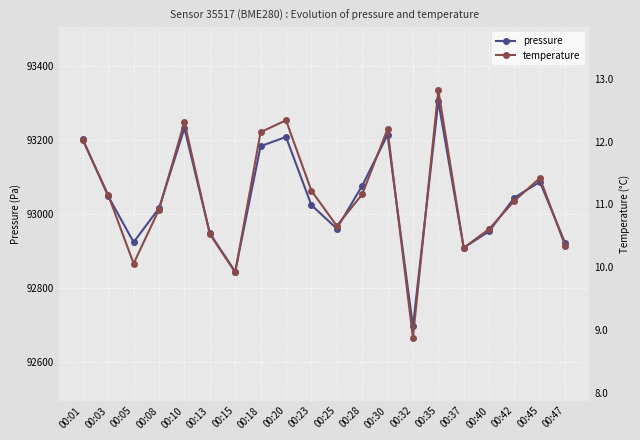

Is it true that temperature equals 18.0 at 00:45?

False